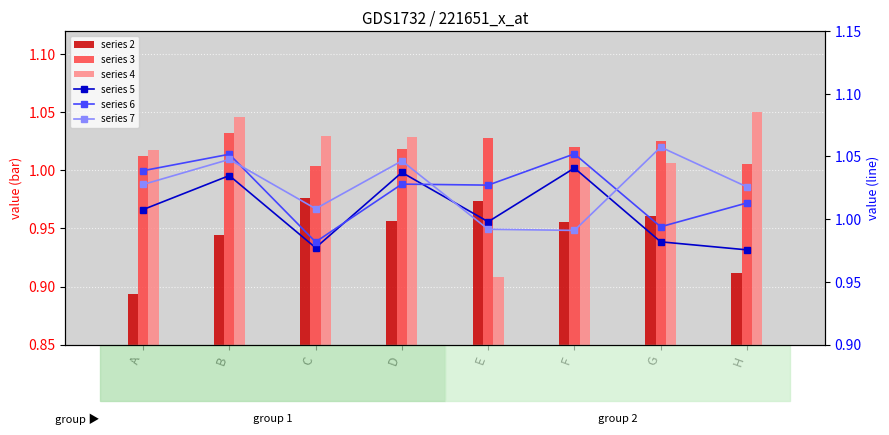

Reading left to right, extract all data points from this chart.

series 2: 0.9	0.9	1.0	1.0	1.0	1.0	1.0	0.9
series 3: 1.0	1.0	1.0	1.0	1.0	1.0	1.0	1.0
series 4: 1.0	1.0	1.0	1.0	0.9	1.0	1.0	1.1
series 5: 1.0	1.0	1.0	1.0	1.0	1.0	1.0	1.0
series 6: 1.0	1.1	1.0	1.0	1.0	1.1	1.0	1.0
series 7: 1.0	1.0	1.0	1.0	1.0	1.0	1.1	1.0